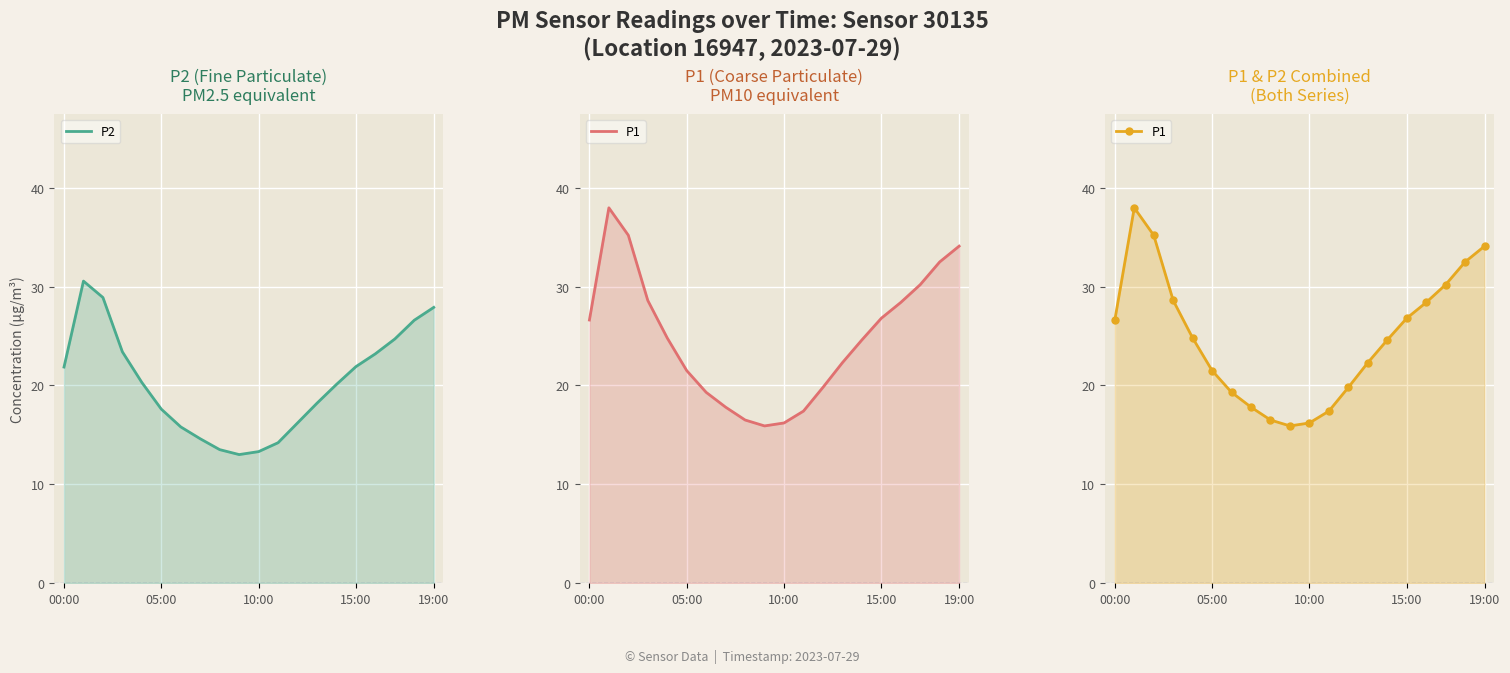

Between 00:00 and 12, which series saw the biggest shift?

P1